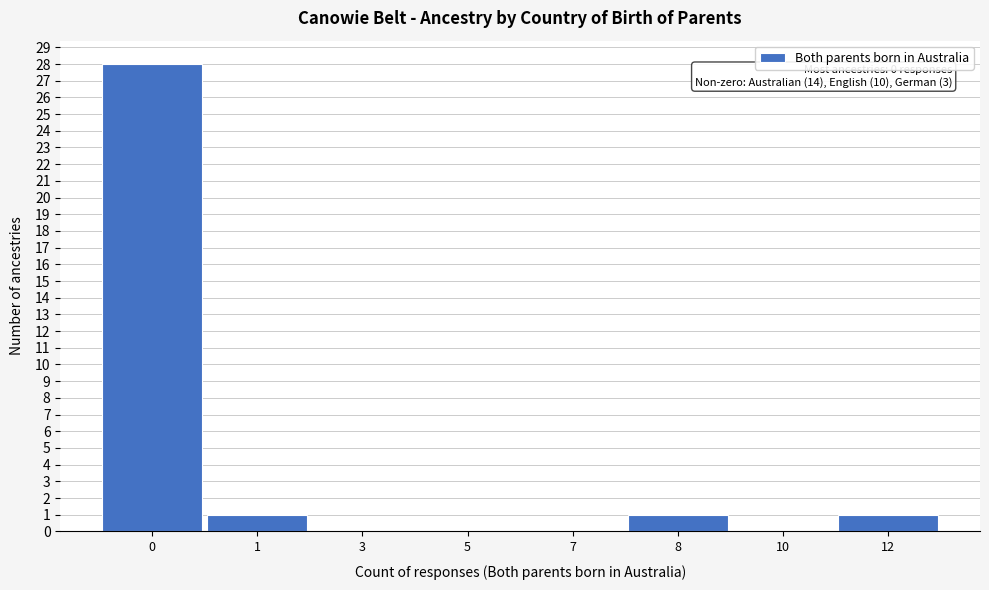

Reading left to right, transcribe all the data shown in this chart.

0=28	1=1	3=0	5=0	7=0	8=1	10=0	12=1